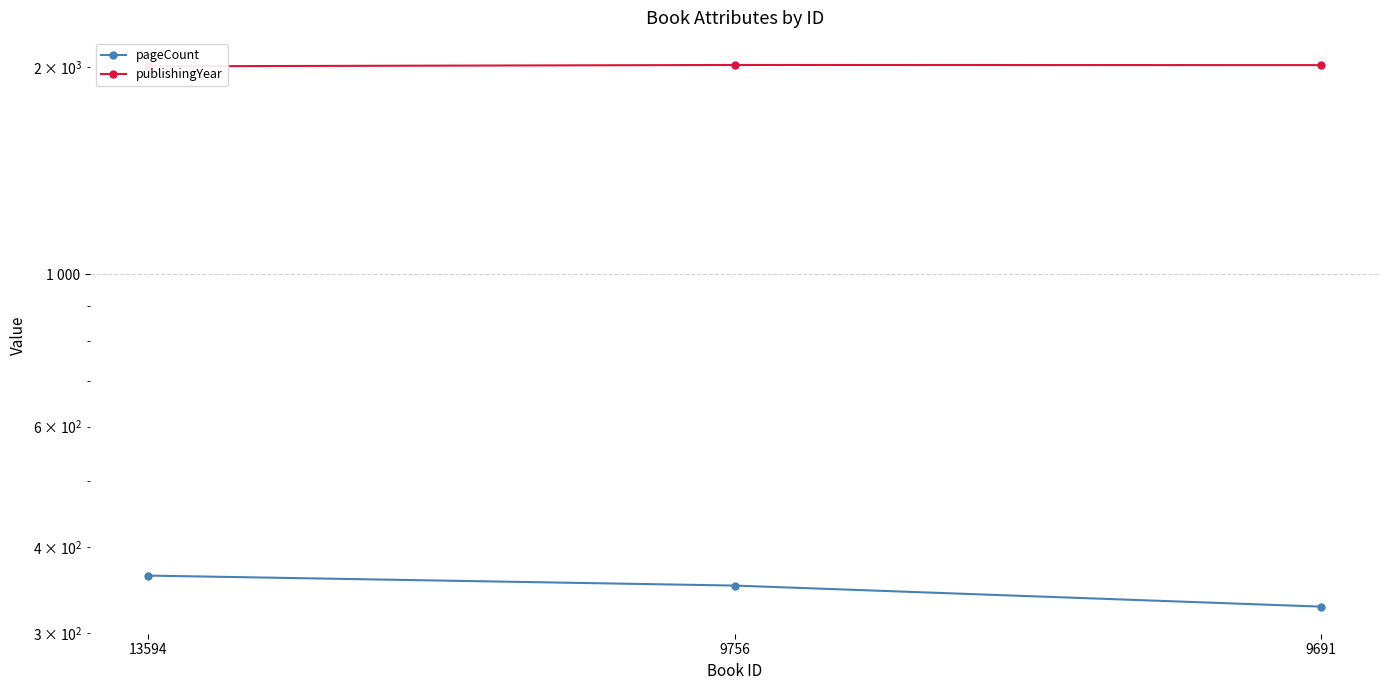

How many series are shown in this chart?

2